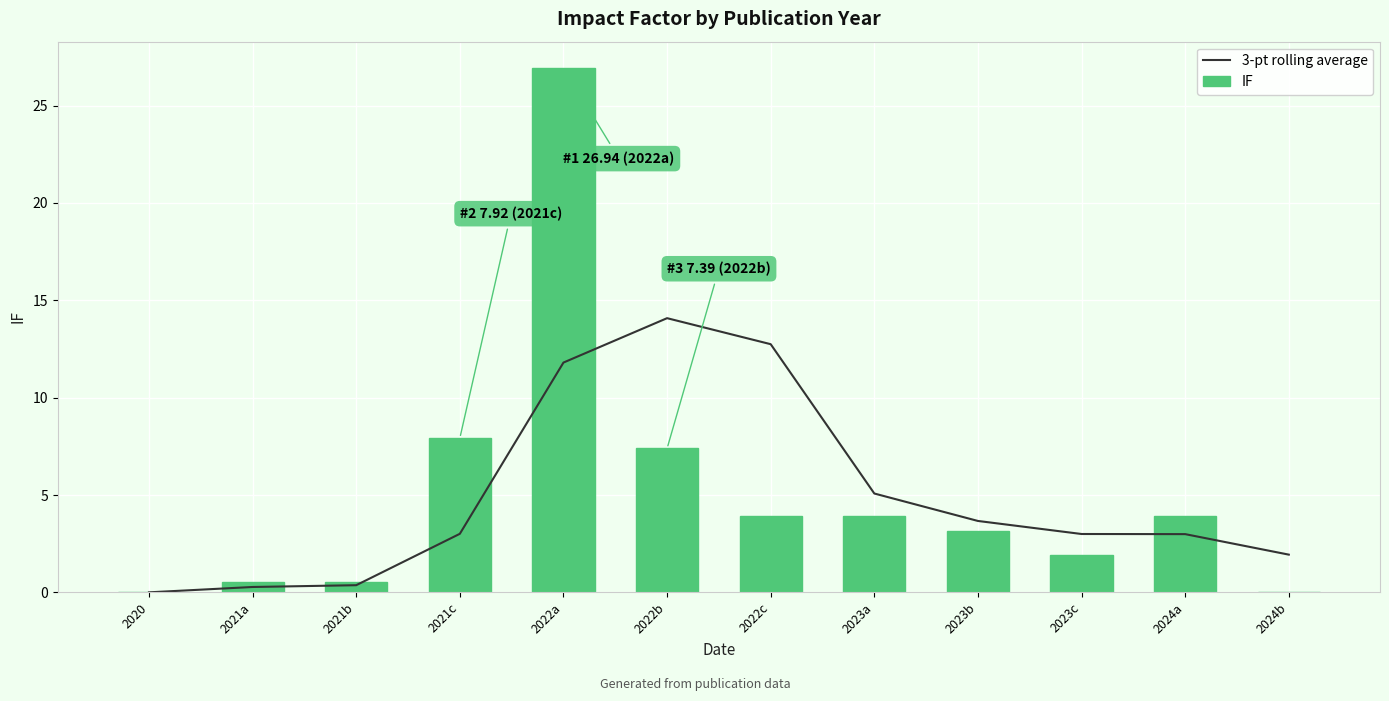

Reading left to right, what are all the values shown in this chart?

3-pt rolling average: 0.0	0.3	0.4	3.0	11.8	14.1	12.7	5.1	3.7	3.0	3.0	1.9
IF: 0.0	0.6	0.6	7.9	26.9	7.4	3.9	3.9	3.2	1.9	3.9	0.0